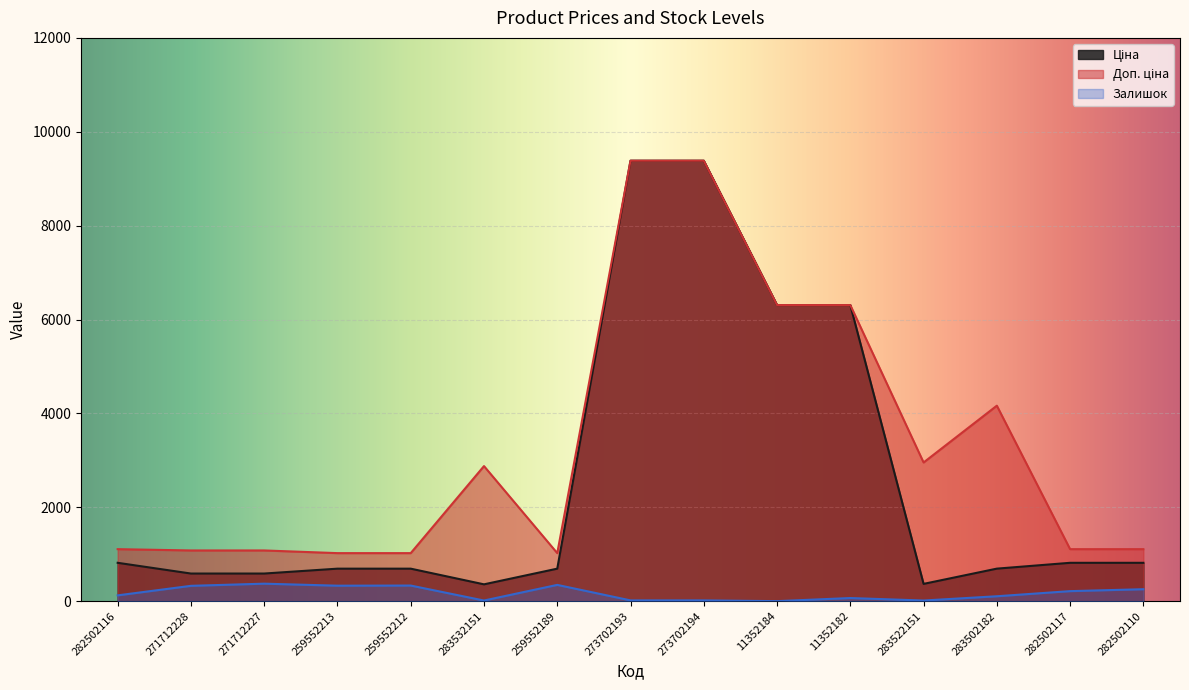

How many values in the Ціна series are below 694?

7